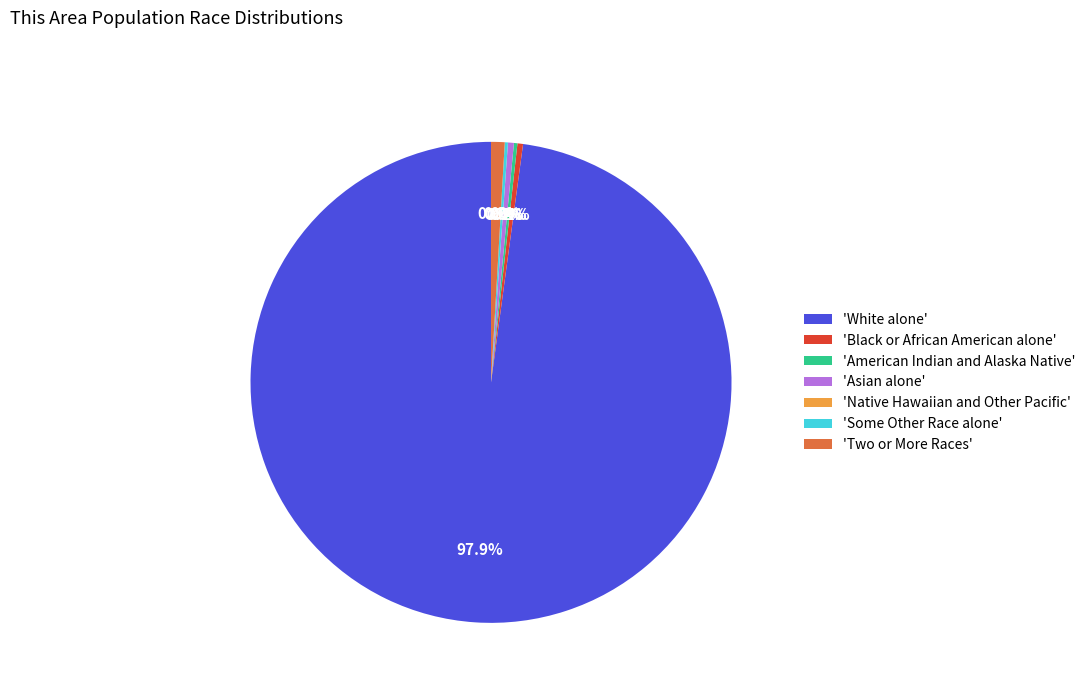

What is the smallest slice in the pie chart?

Native Hawaiian and Other Pacific